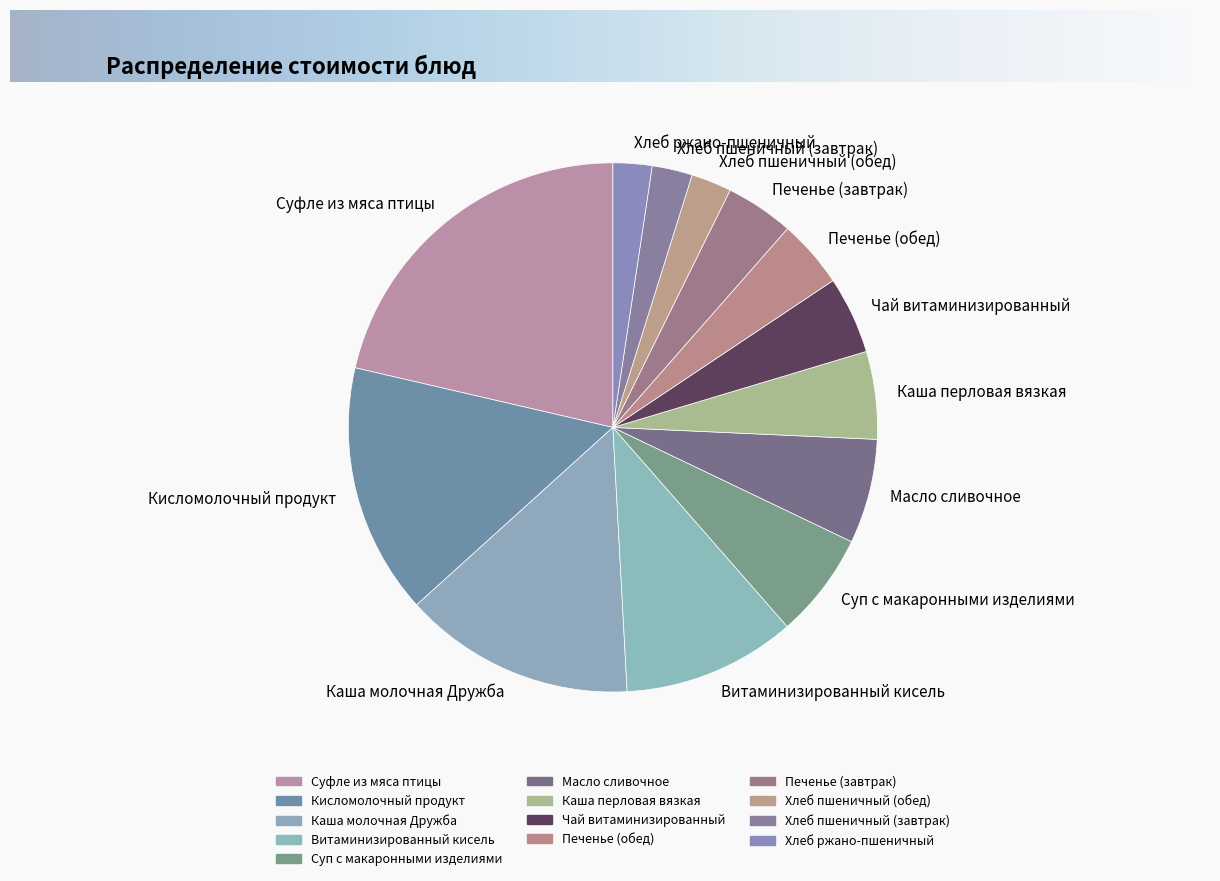

Approximately how many times larger is the value at Хлеб ржано-пшеничный compared to Хлеб пшеничный (обед)?

1.0